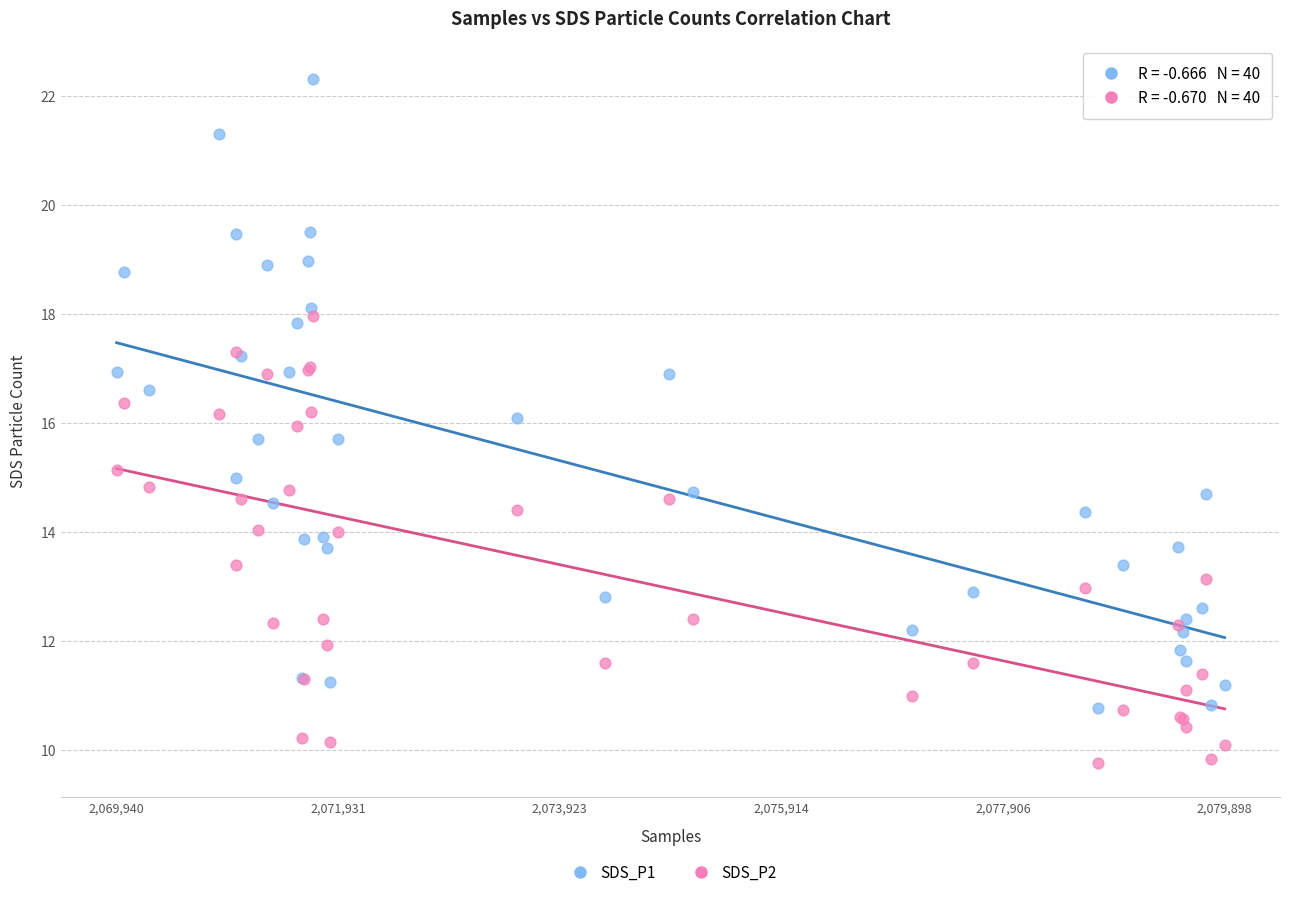

Which series has the widest spread of Y values?

SDS_P1